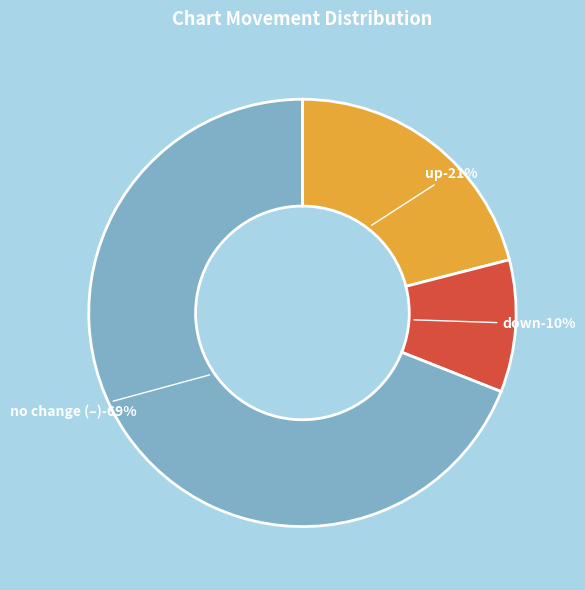

Which slice represents more than half of the pie?

-